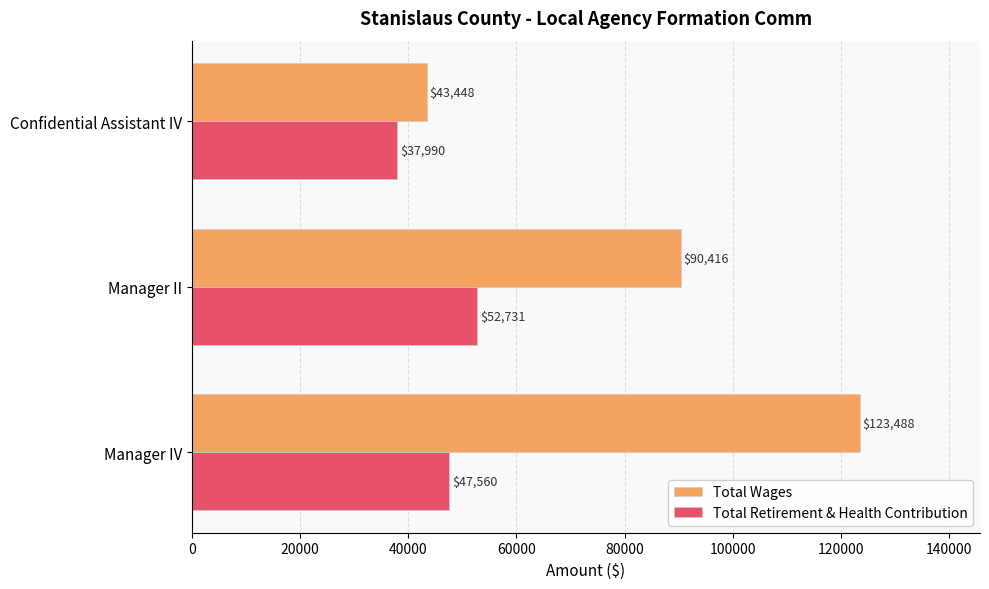

Which series has the widest spread of values?

Total Wages